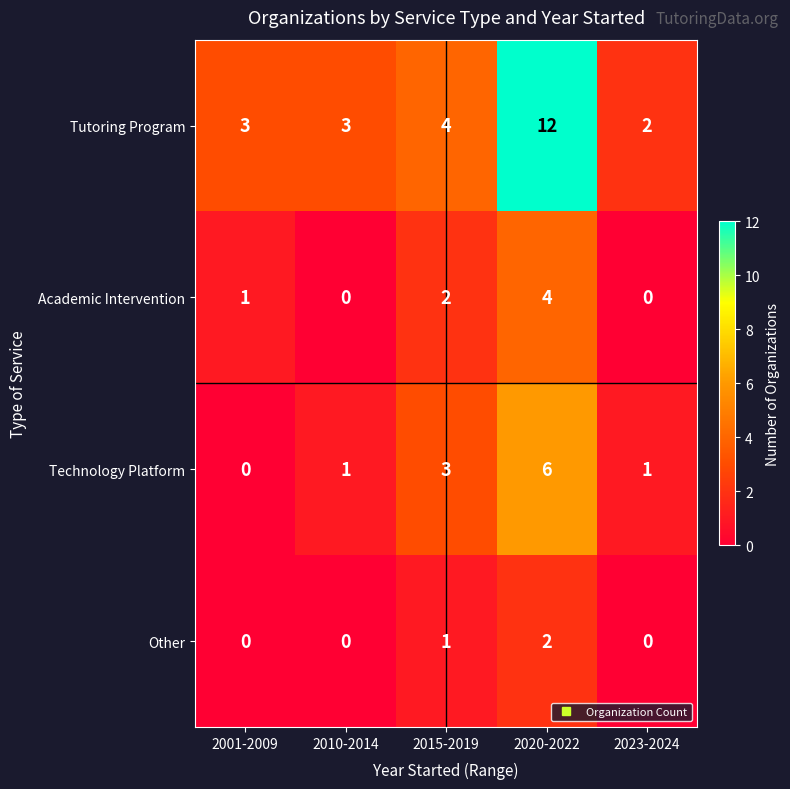

What is the maximum value shown in the chart?

12